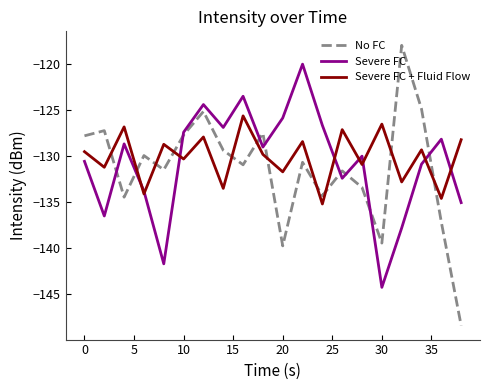

List the series in order of their peak value, lowest first.

Severe FC + Fluid Flow, Severe FC, No FC